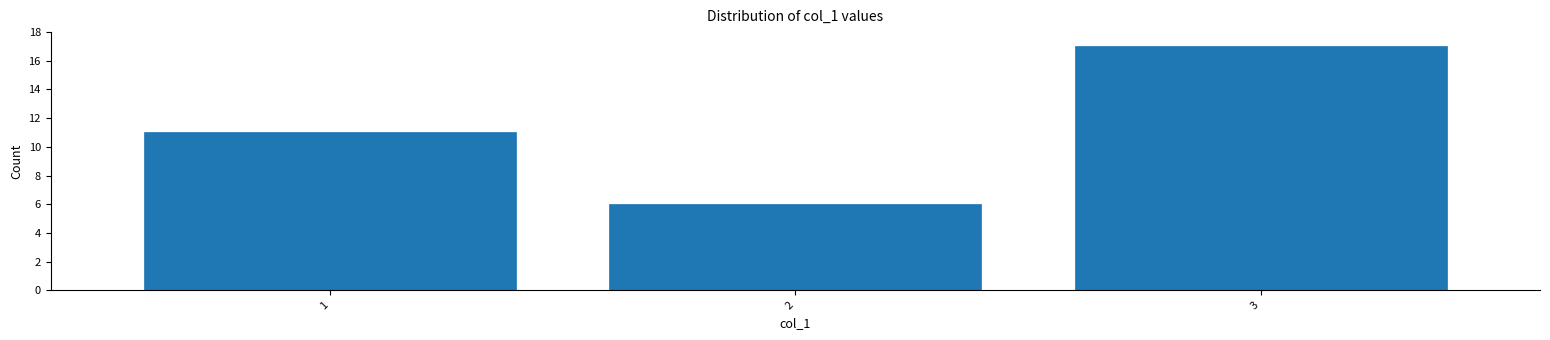

Reading left to right, what are all the values shown in this chart?

11	6	17